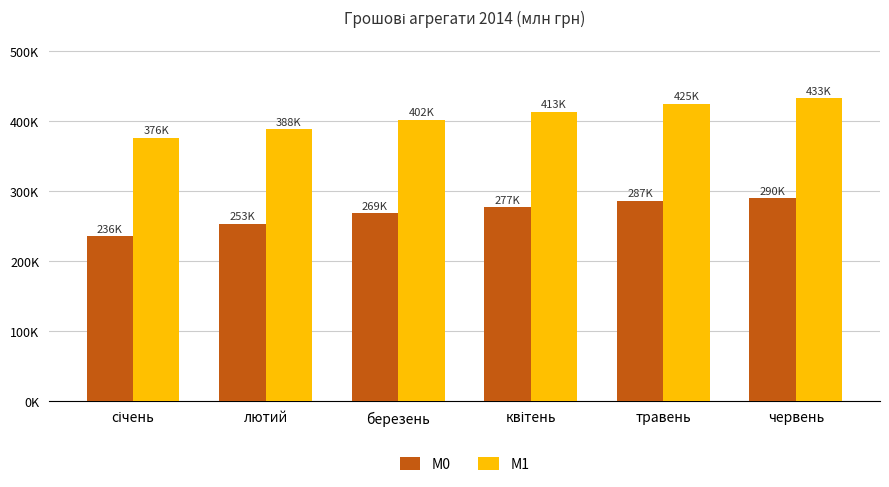

Does the chart contain stacked bars?

No